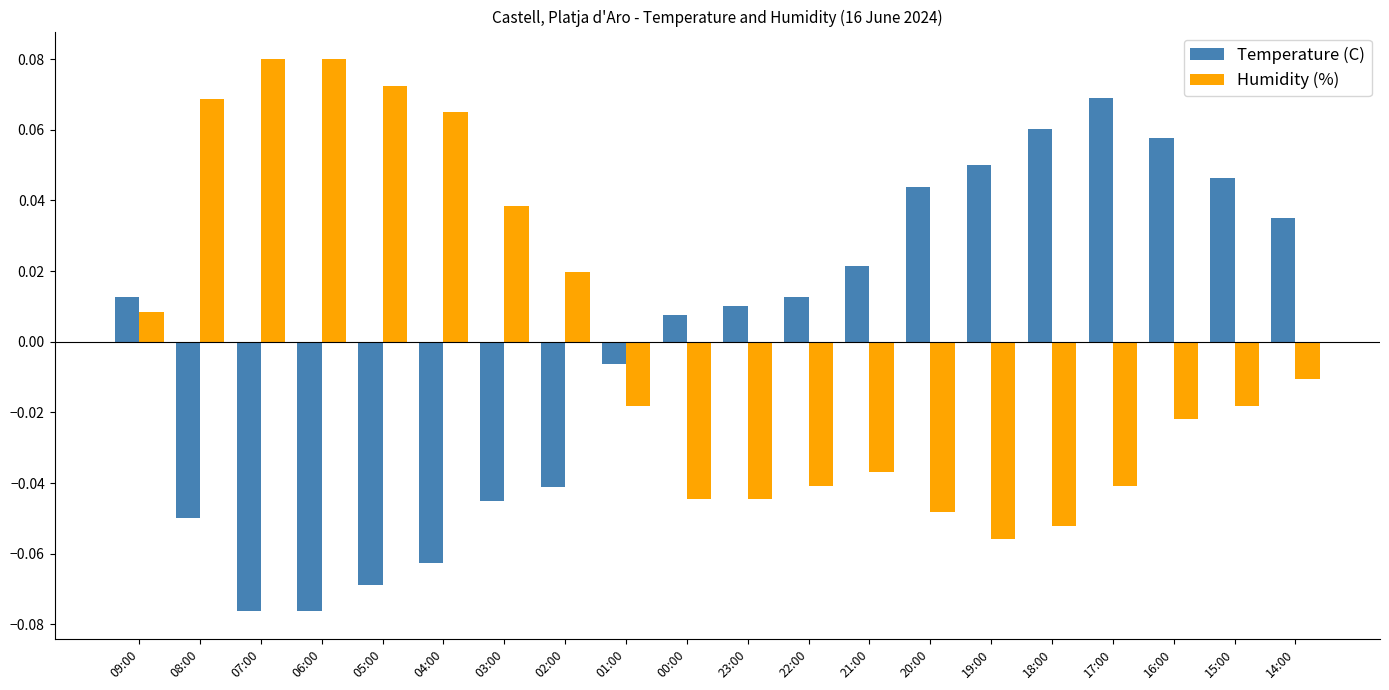

Which series changed the most between 09:00 and 01:00?

Humidity (%)